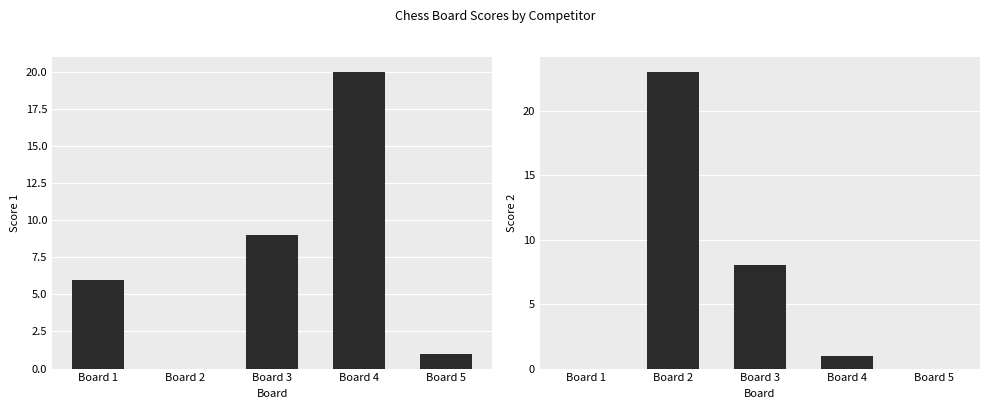

How many data points in Score 2 are above 1?

2